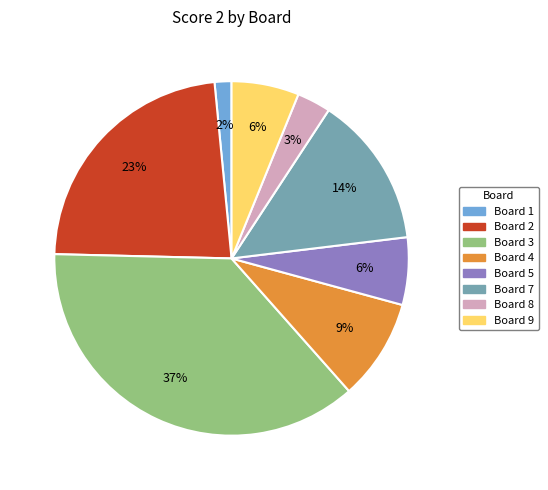

How many segments does this pie chart have?

8